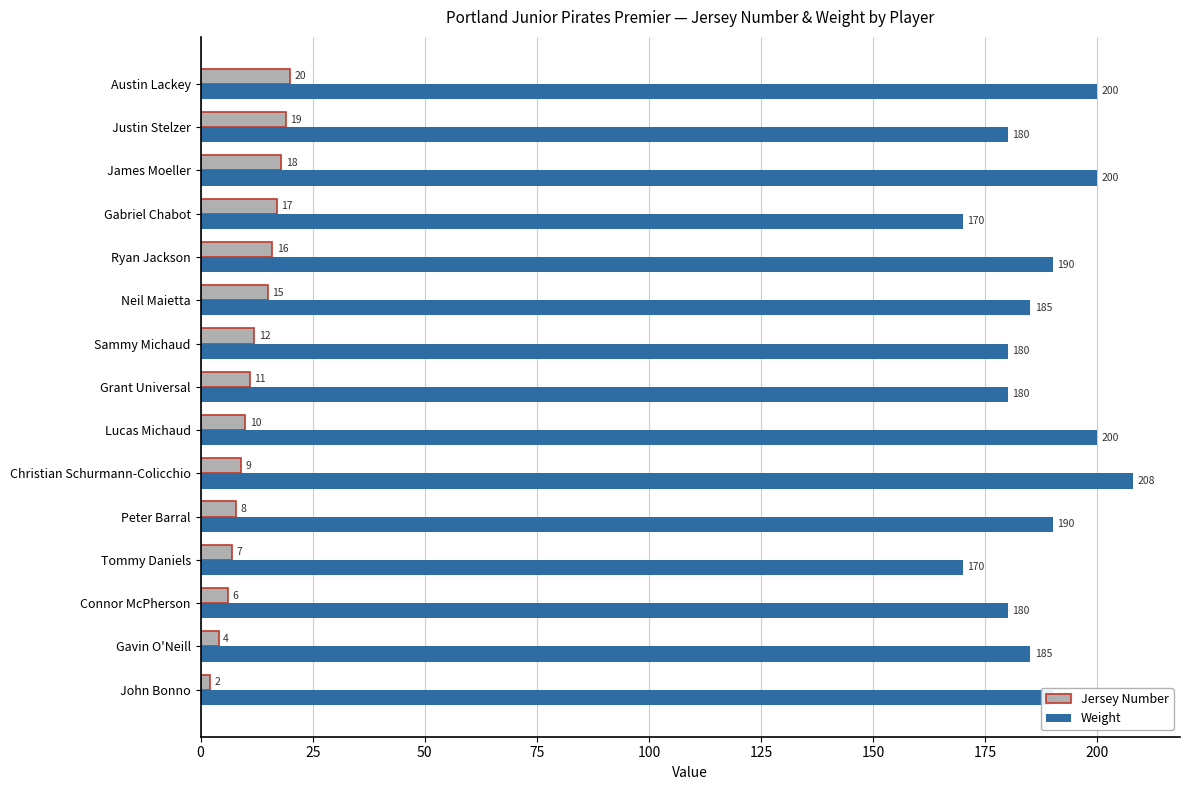

List the series in order of their overall mean, lowest first.

Jersey Number, Weight